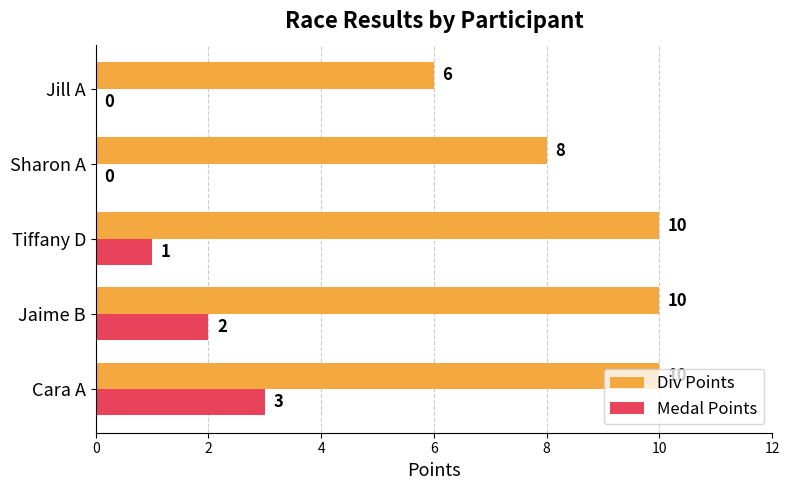

What is the sum of all Div Points values?

44